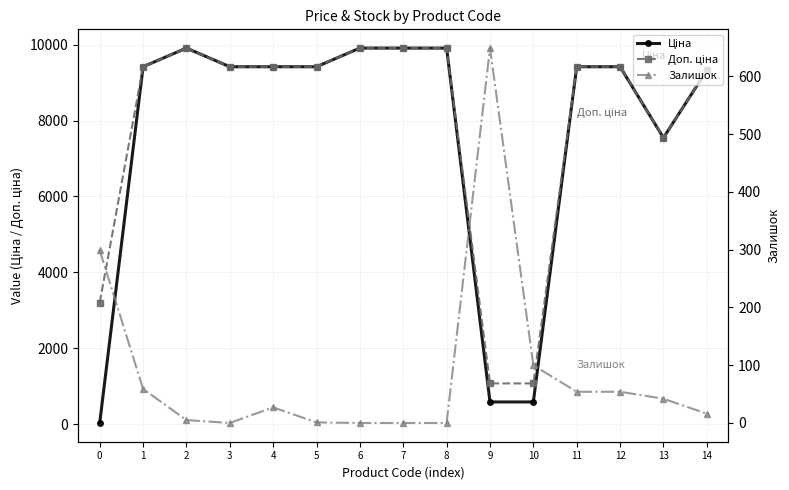

What is the lowest value of the Ціна series?

32.0